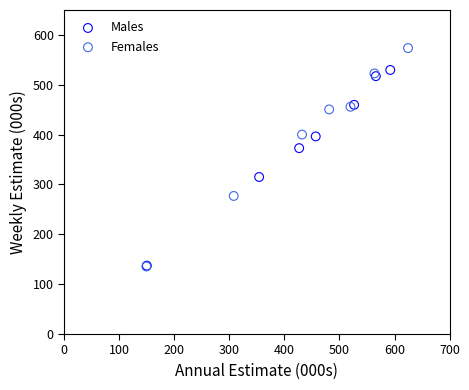

What are all the series names shown in the legend?

Males, Females